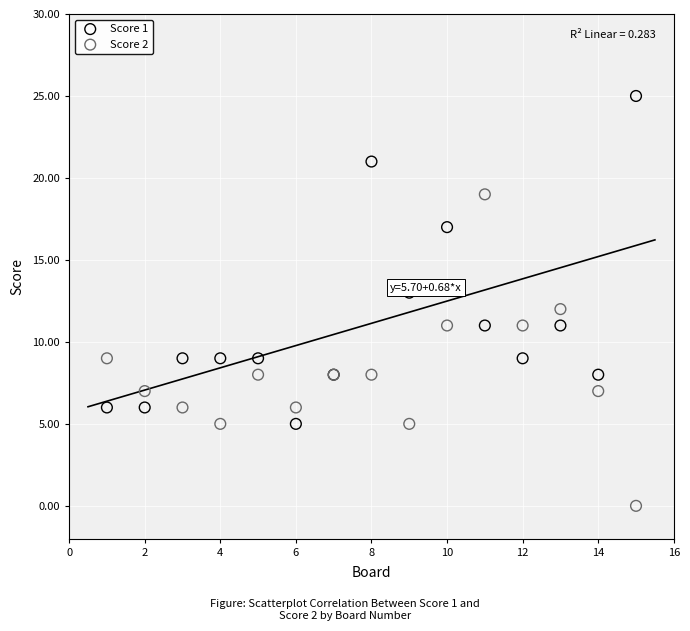

Which series contains the lowest Y value?

Score 2